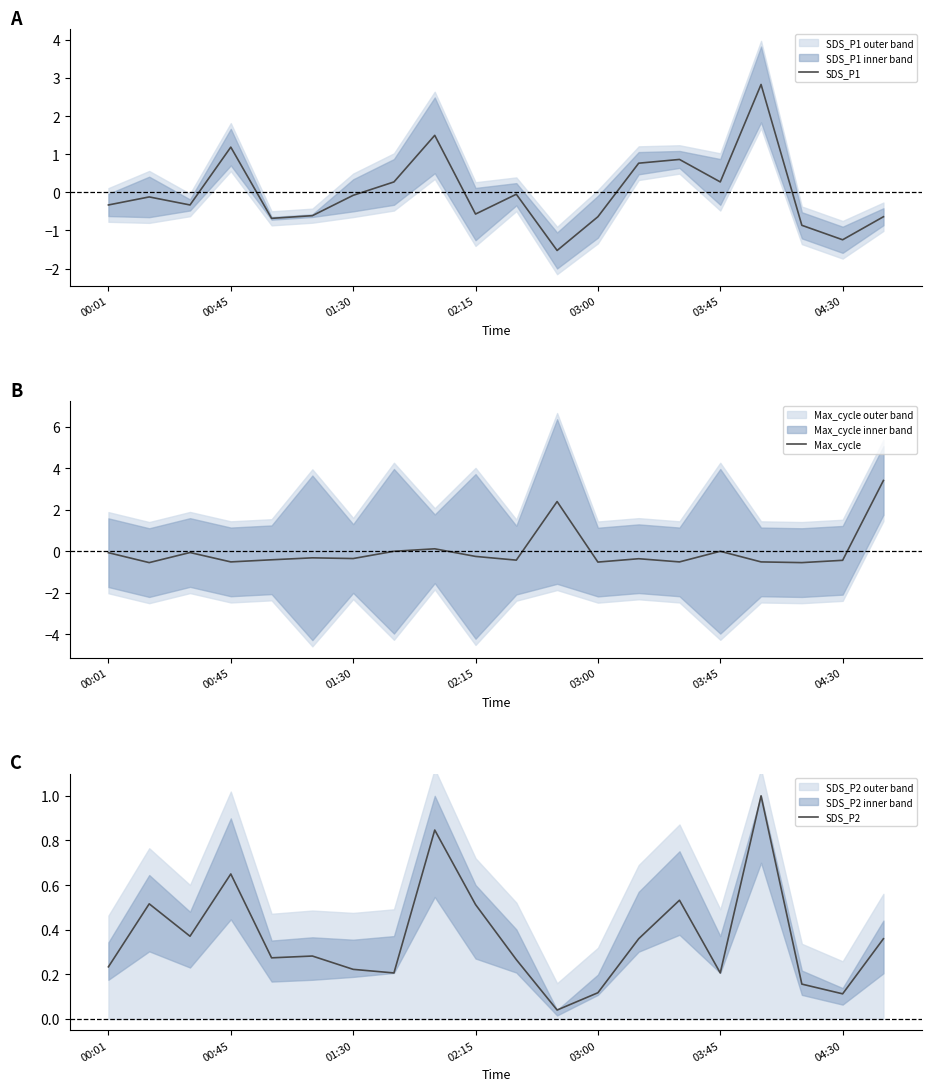

How many values in the SDS_P1 series are below 0?

13